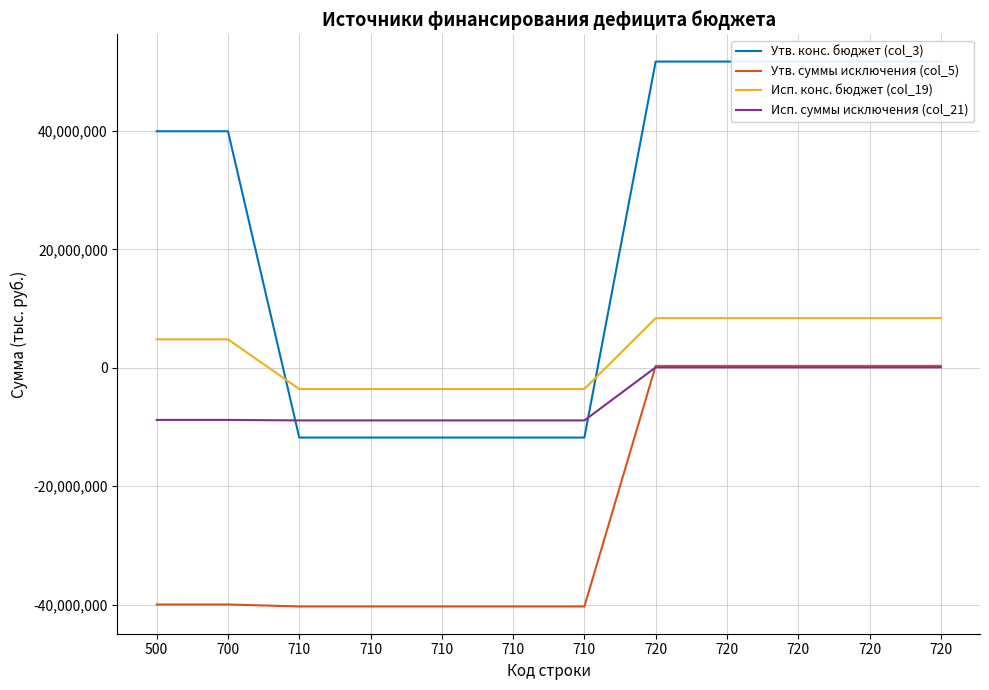

True or false: Исп. суммы исключения (col_21) and Исп. конс. бюджет (col_19) intersect in this chart.

False